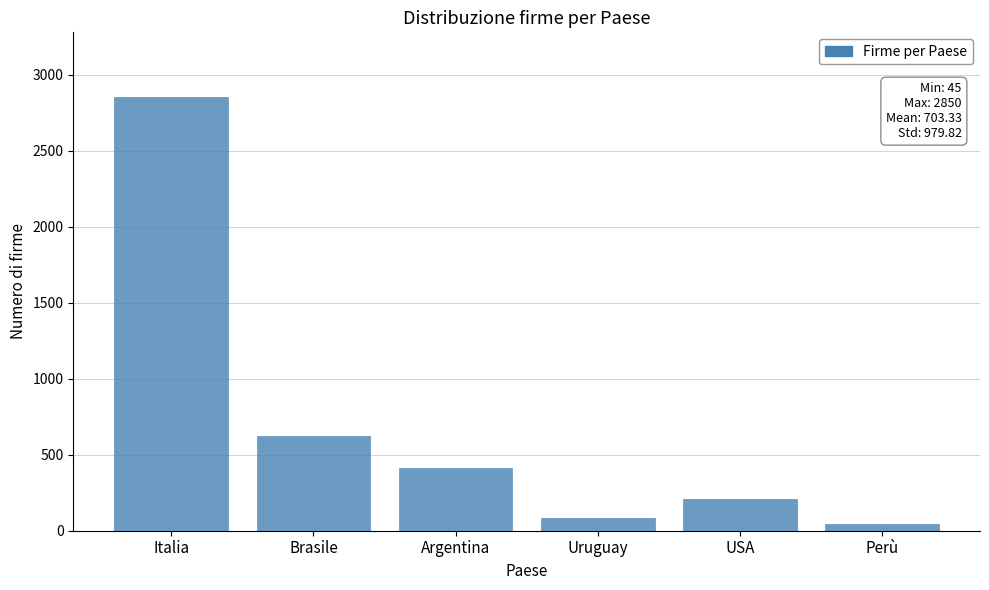

Reading left to right, extract all data points from this chart.

Italia=2850	Brasile=620	Argentina=410	Uruguay=85	USA=210	Perù=45